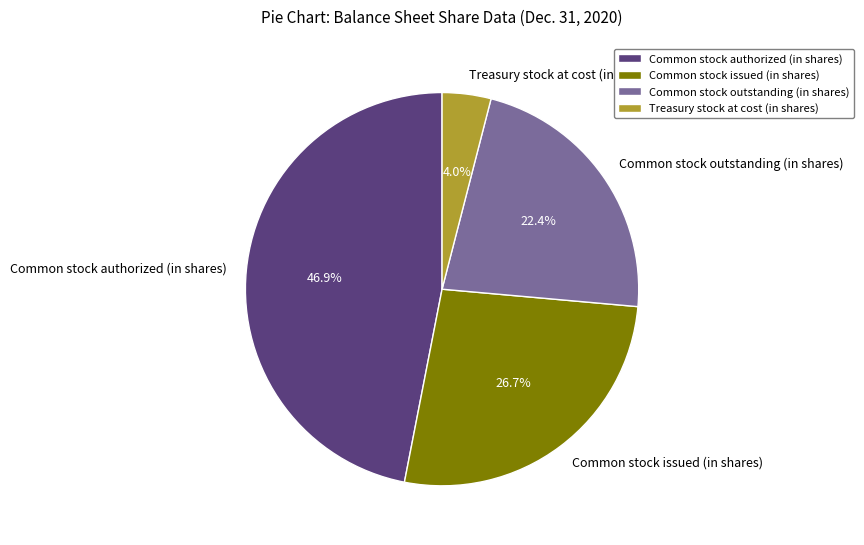

Is the sum of Common stock authorized (in shares) and Common stock outstanding (in shares) greater than half?

Yes